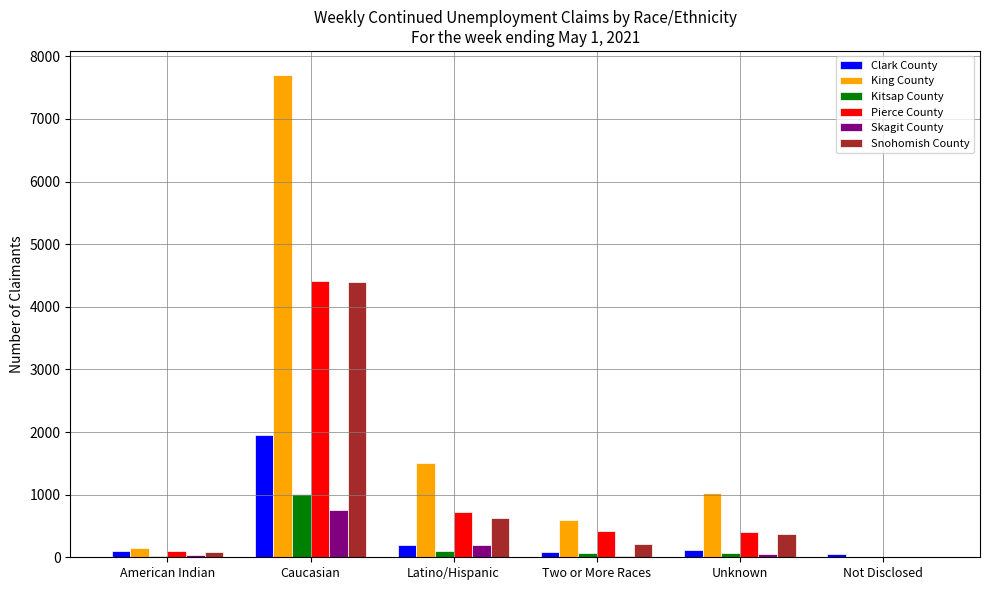

Between Caucasian and Not Disclosed, which series saw the biggest shift?

King County